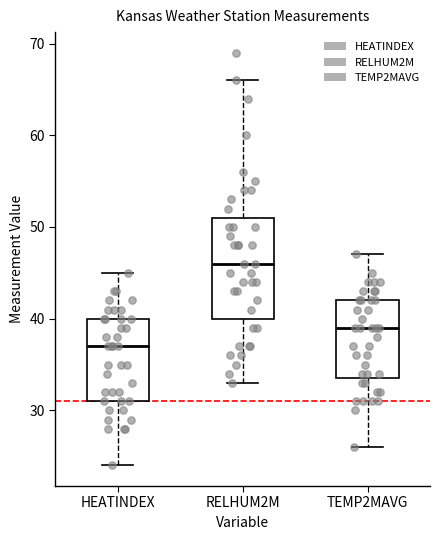

Where does the upper whisker of the box for HEATINDEX end on the y-axis? The values are not printed on the chart, so give them approximately, as read against the axis.

45